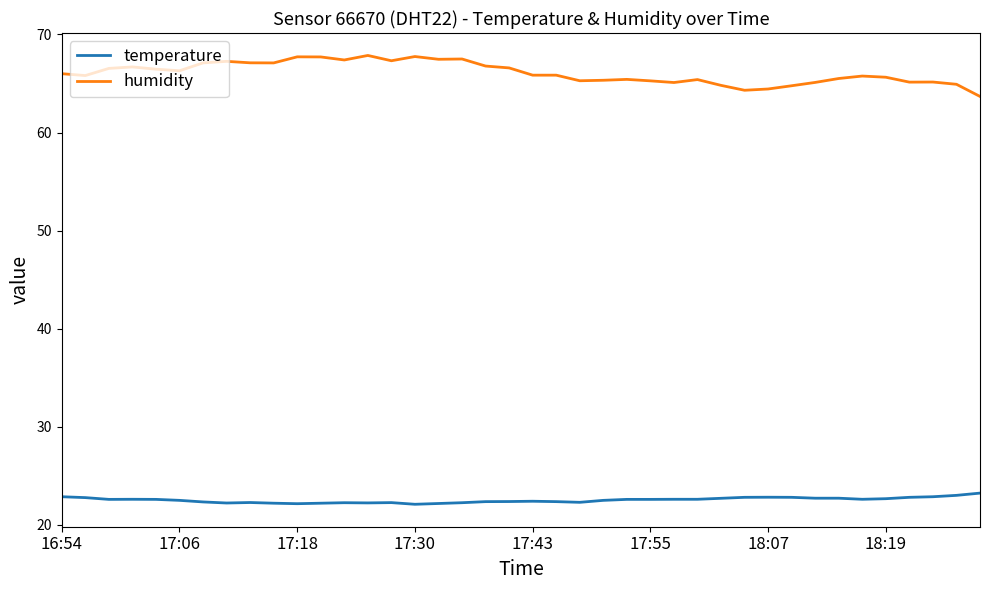

What is the maximum value shown in the chart?

67.9